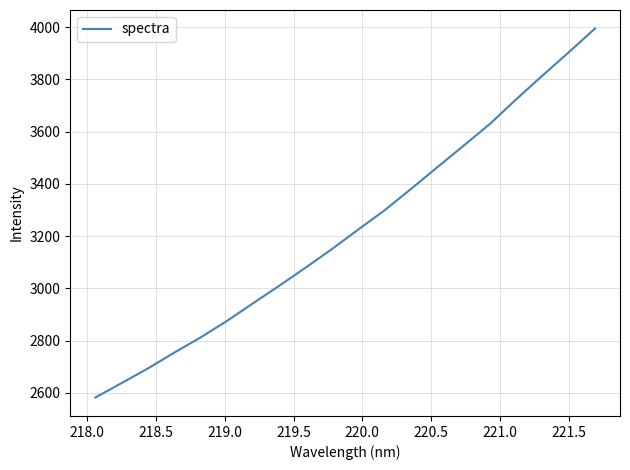

What is the smallest value displayed?

2581.9